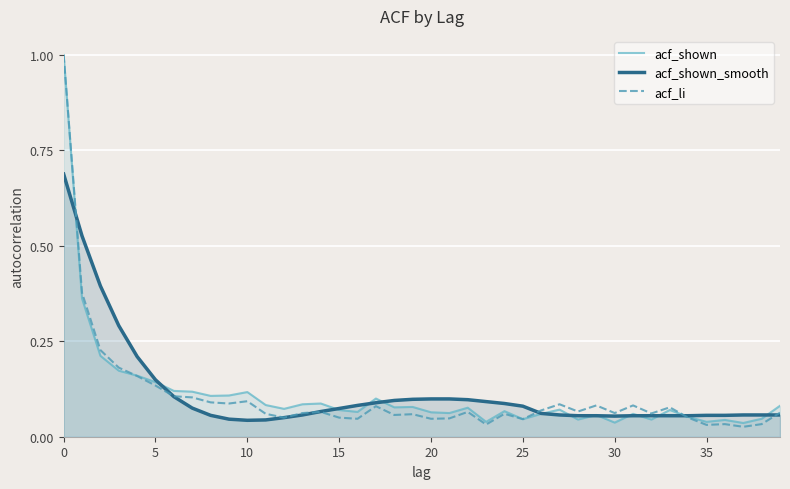

Reading left to right, extract all data points from this chart.

acf_shown: 1.0	0.4	0.2	0.2	0.2	0.1	0.1	0.1	0.1	0.1	0.1	0.1	0.1	0.1	0.1	0.1	0.1	0.1	0.1	0.1	0.1	0.1	0.1	0.0	0.1	0.0	0.1	0.1	0.0	0.1	0.0	0.1	0.0	0.1	0.1	0.0	0.0	0.0	0.0	0.1
acf_shown_smooth: 0.7	0.5	0.4	0.3	0.2	0.1	0.1	0.1	0.1	0.0	0.0	0.0	0.1	0.1	0.1	0.1	0.1	0.1	0.1	0.1	0.1	0.1	0.1	0.1	0.1	0.1	0.1	0.1	0.1	0.1	0.1	0.1	0.1	0.1	0.1	0.1	0.1	0.1	0.1	0.1
acf_li: 1.0	0.4	0.2	0.2	0.2	0.1	0.1	0.1	0.1	0.1	0.1	0.1	0.1	0.1	0.1	0.1	0.0	0.1	0.1	0.1	0.0	0.0	0.1	0.0	0.1	0.0	0.1	0.1	0.1	0.1	0.1	0.1	0.1	0.1	0.1	0.0	0.0	0.0	0.0	0.1